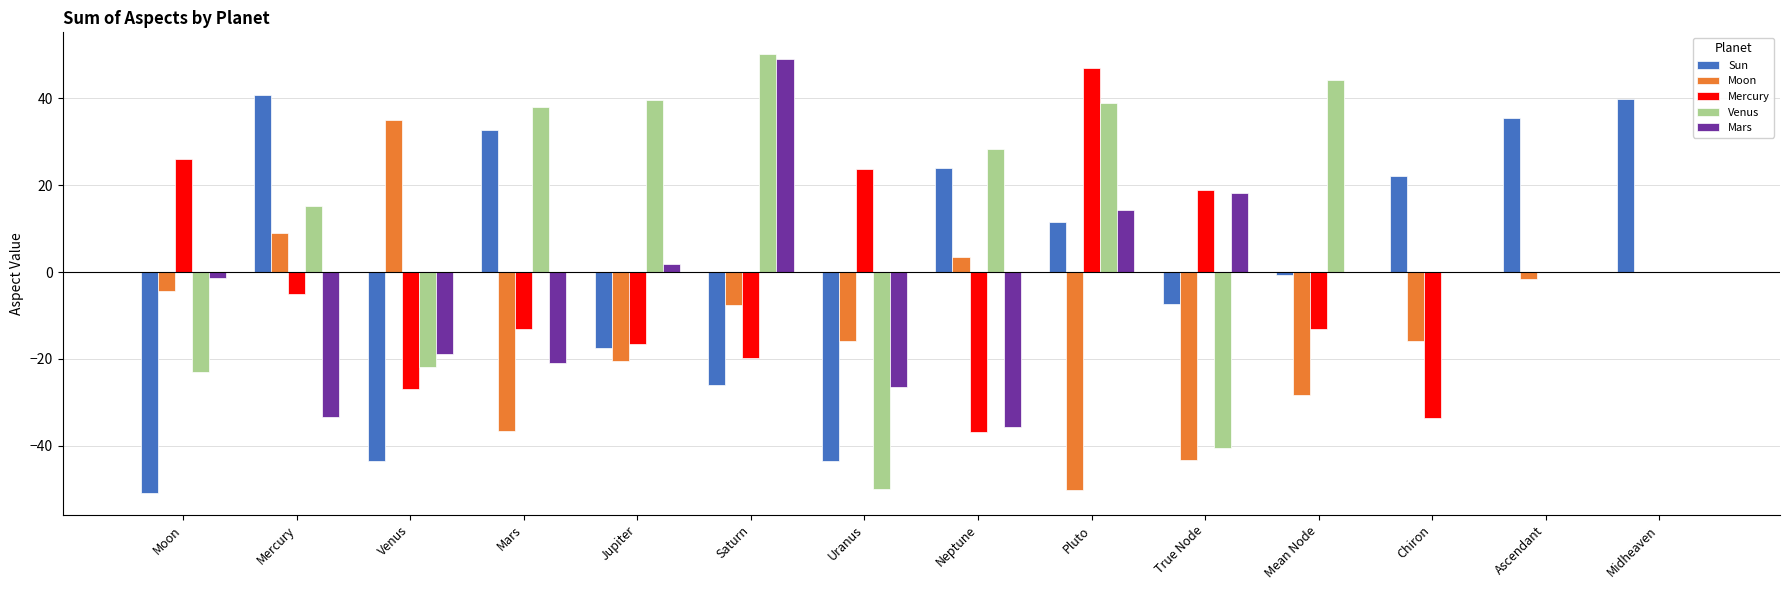

Between Uranus and Neptune, which series saw the biggest shift?

Venus